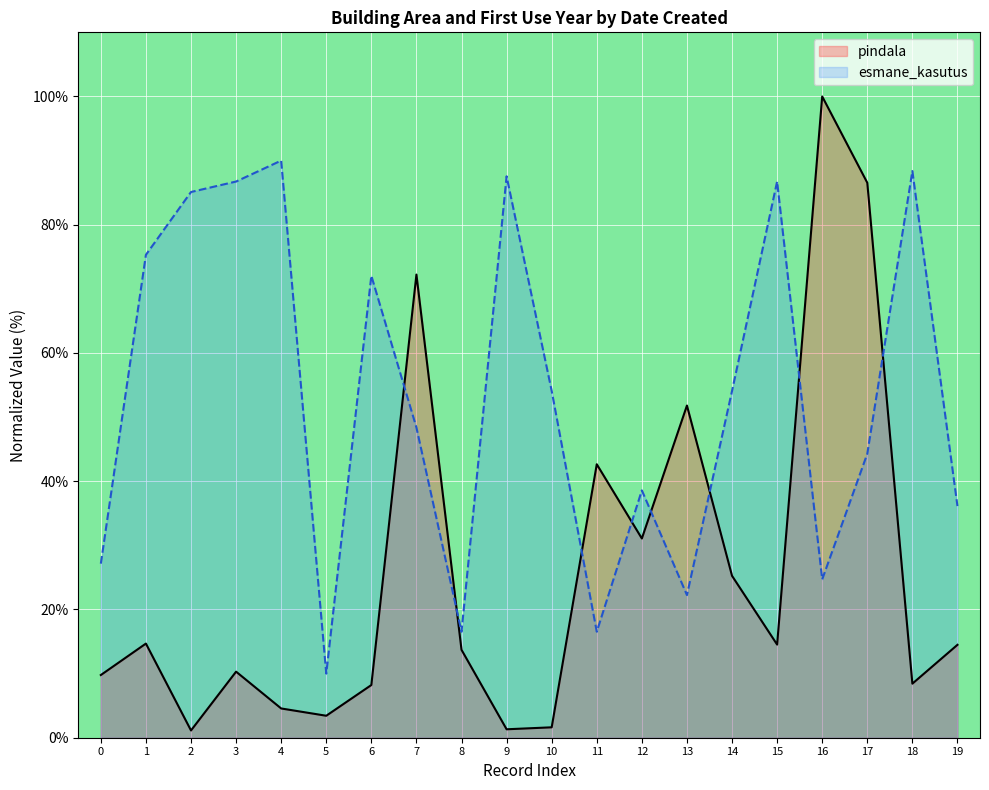

Is the value of esmane_kasutus at 5 greater than the value of pindala at 1?

No